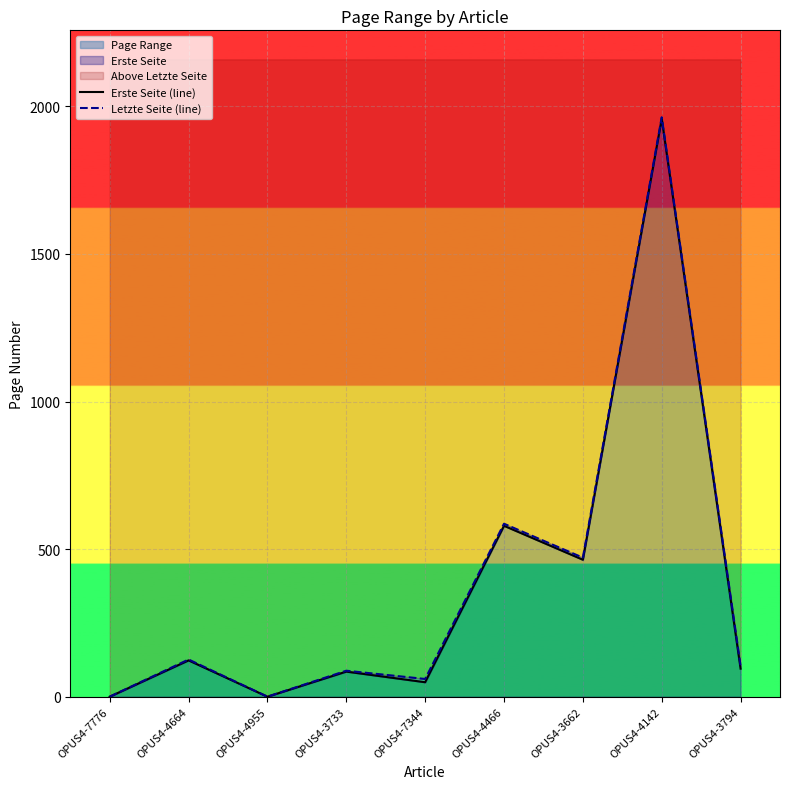

What is the approximate value of Erste Seite (line) at OPUS4-7344, to the nearest 50?

50